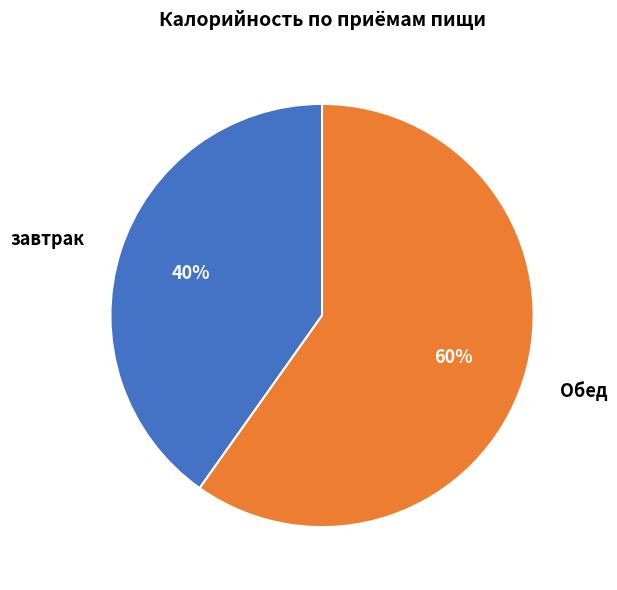

To the nearest percent, what portion does завтрак represent?

40%